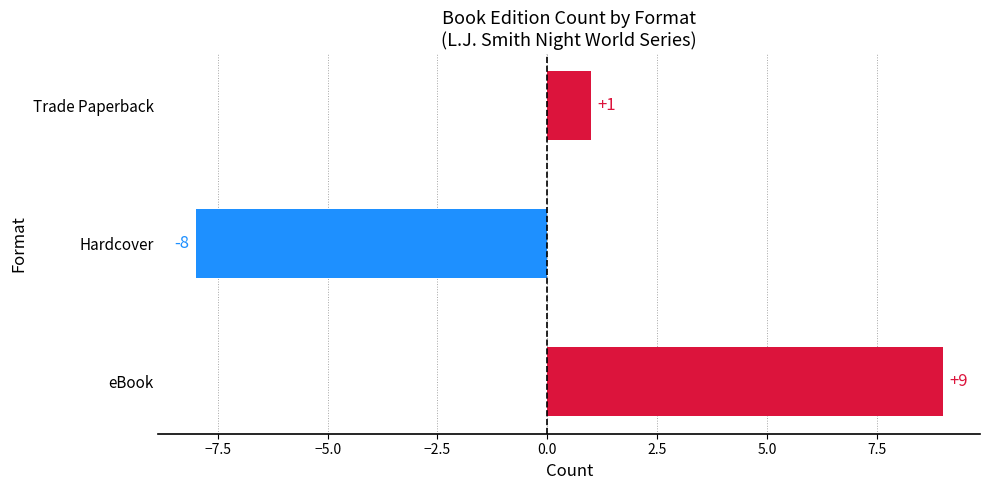

Which has a higher value, eBook or Trade Paperback?

eBook